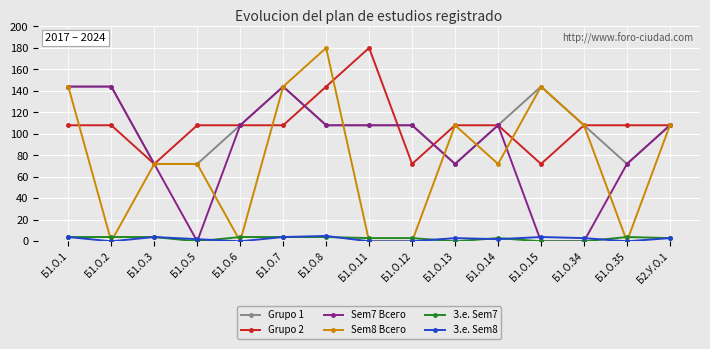

What position from the left is Б1.О.13?

10